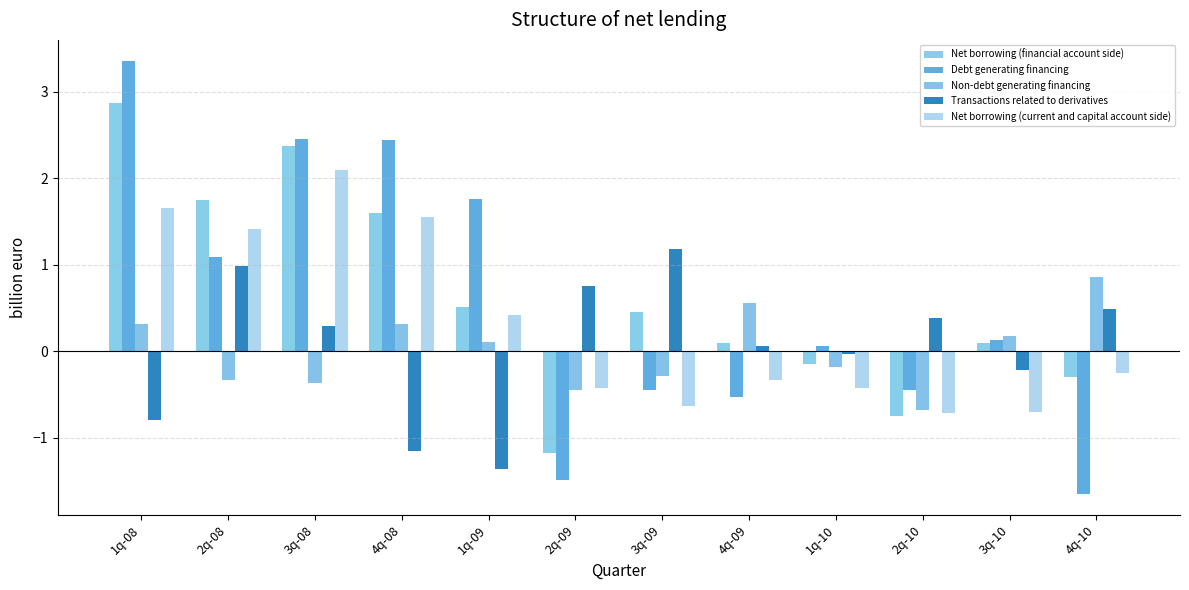

How many groups of bars are there?

12